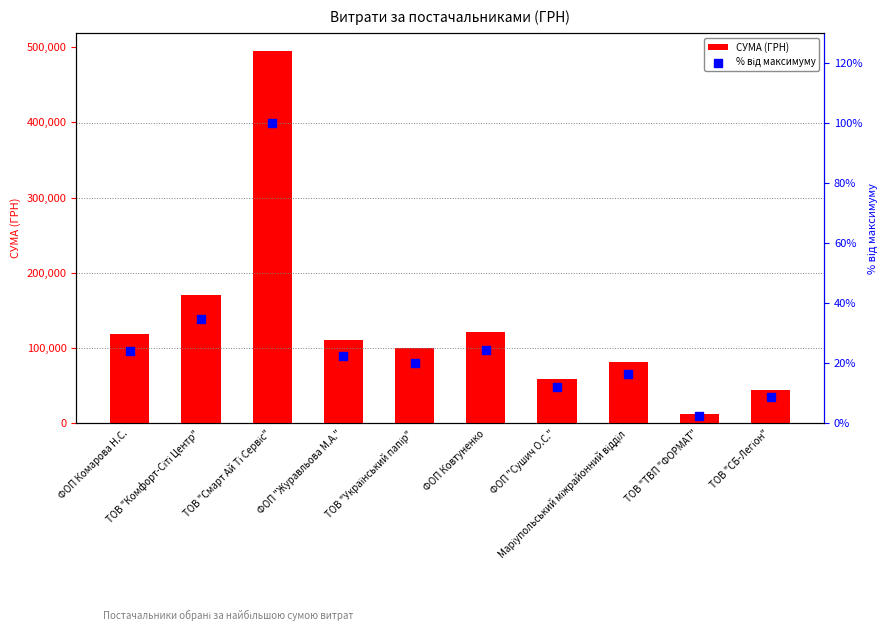

What are all the series names shown in the legend?

СУМА (ГРН), % від максимуму